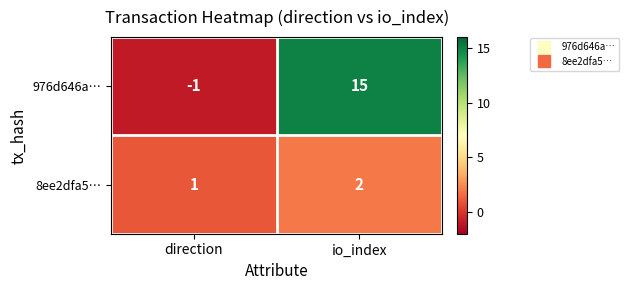

How many values in the 976d646a… series are below 15?

1